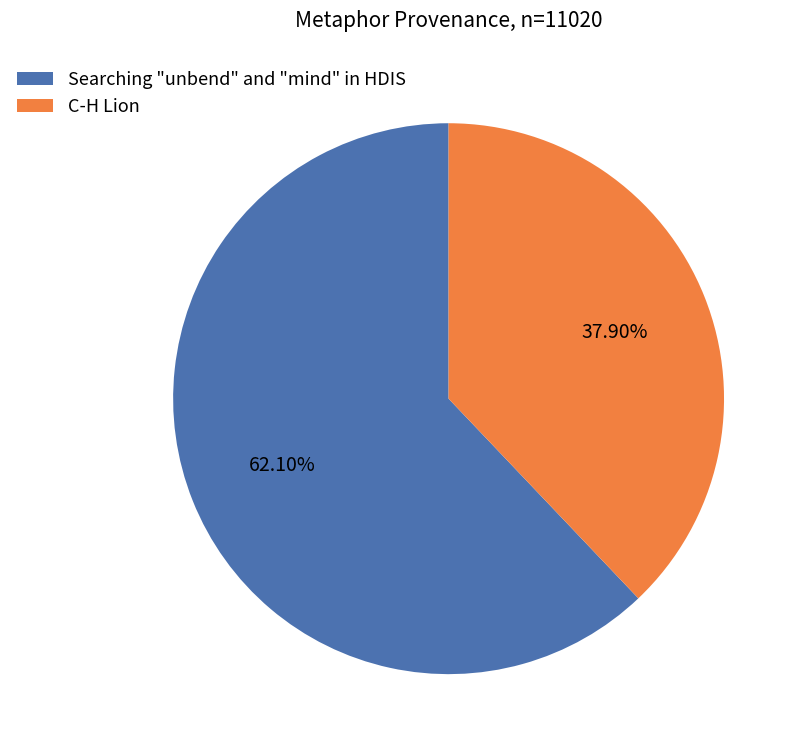

To the nearest percent, what percentage of the pie is Searching "unbend" and "mind" in HDIS?

62%